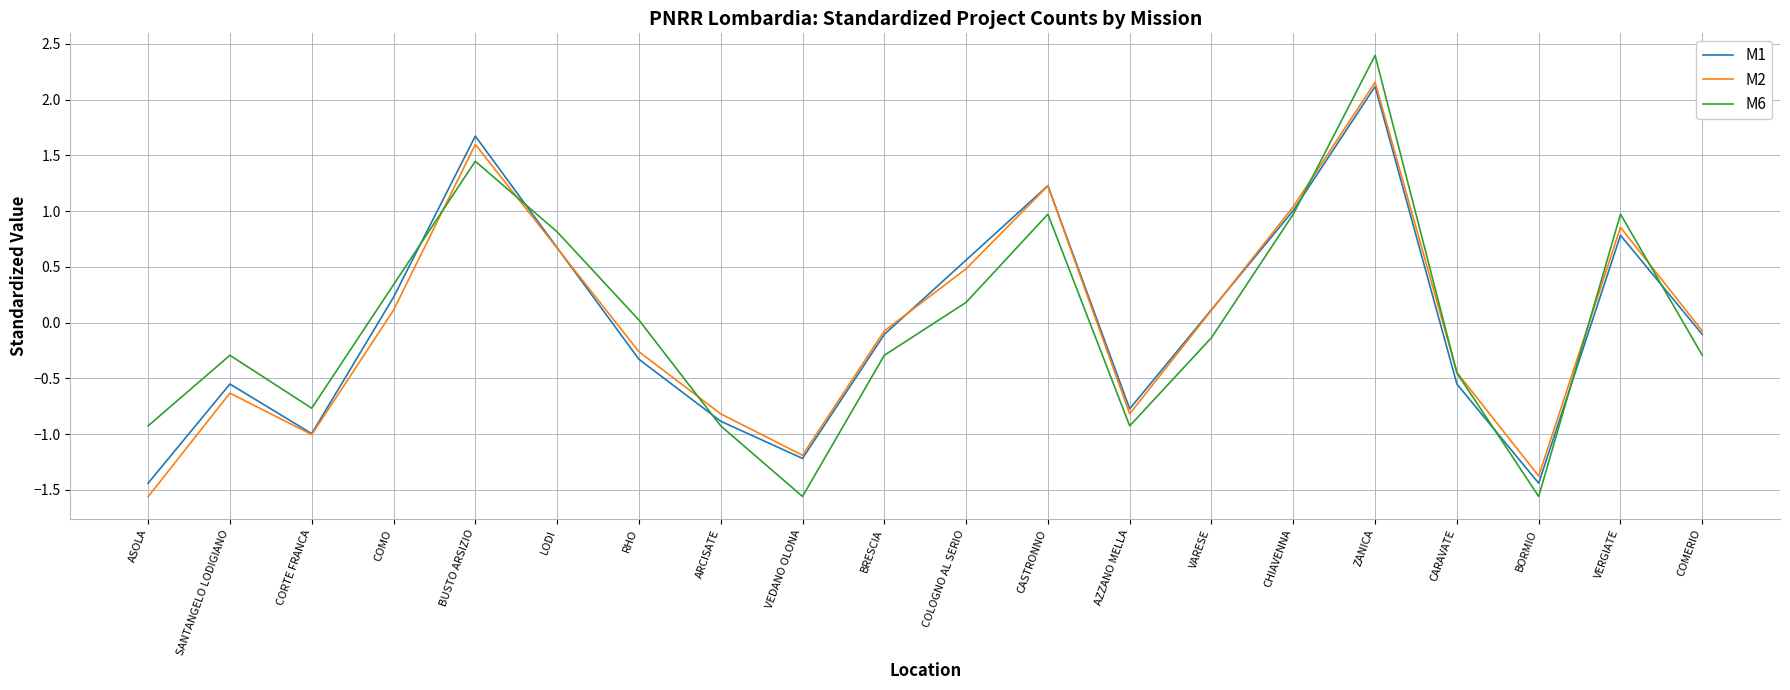

At which category does M6 reach its first local peak?

SANTANGELO LODIGIANO